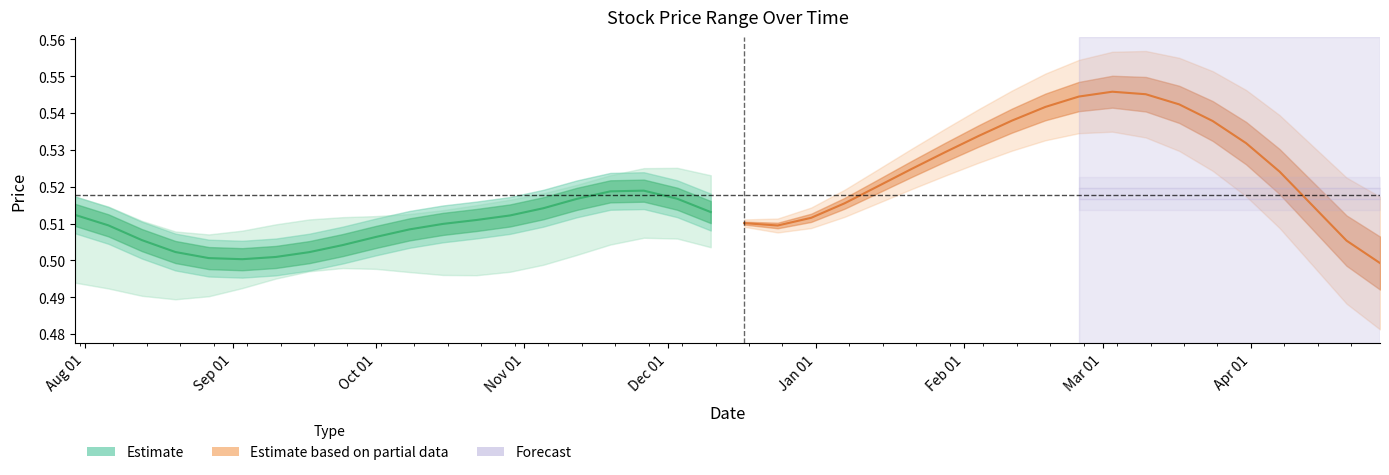

Is the value of Estimate based on partial data at Aug 01 greater than the value of Estimate at 19?

No